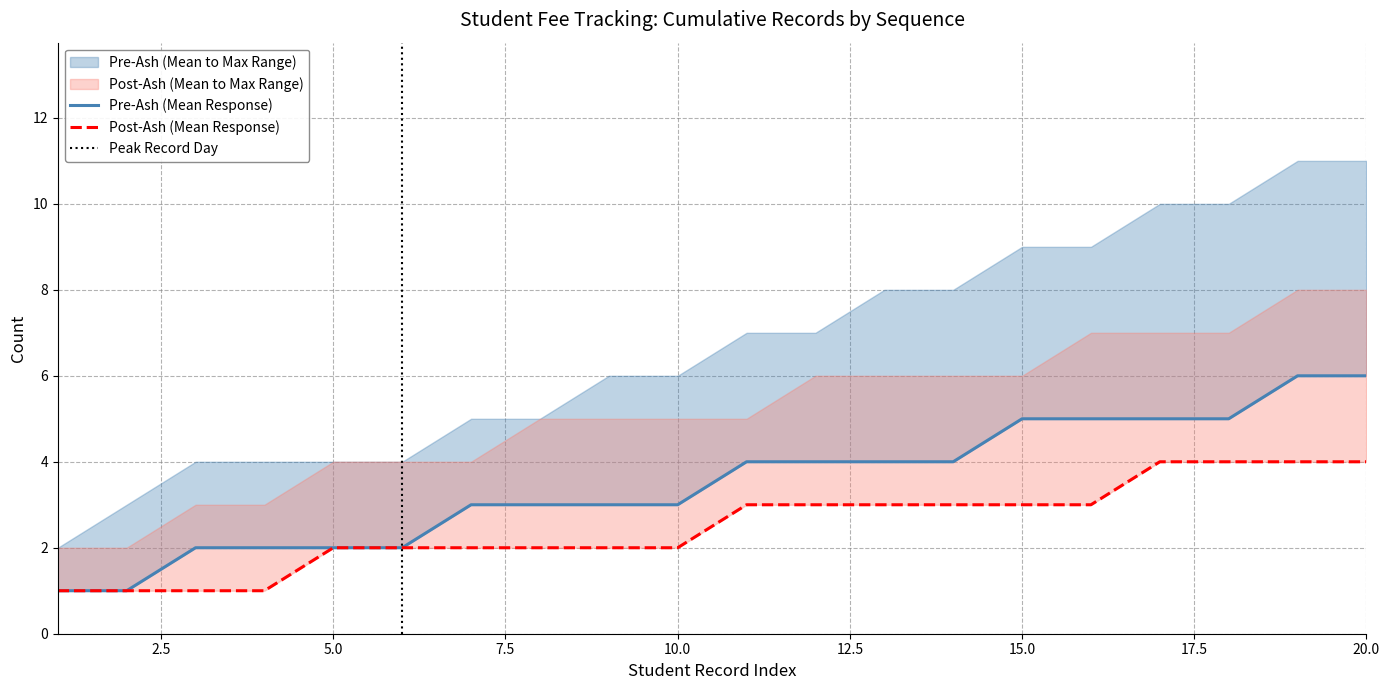

Is the value of Post-Ash Mean at 19 greater than the value of Pre-Ash Mean at 5?

Yes